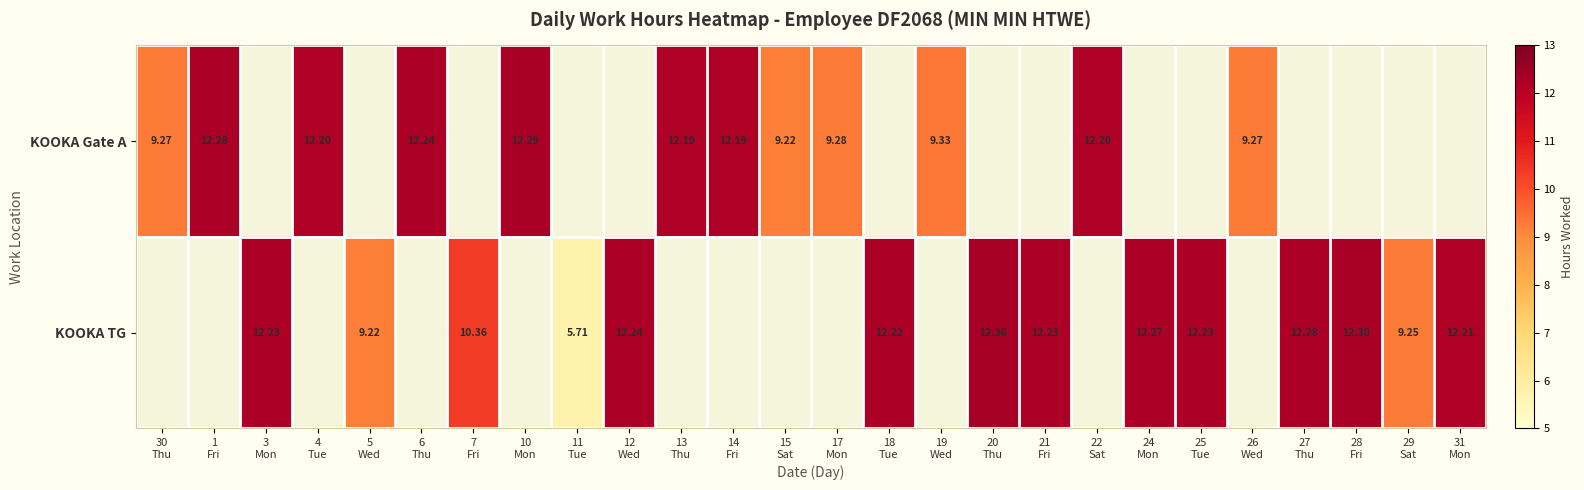

Rank the series at 30 Thu from lowest to highest value.

KOOKA Gate A, KOOKA TG